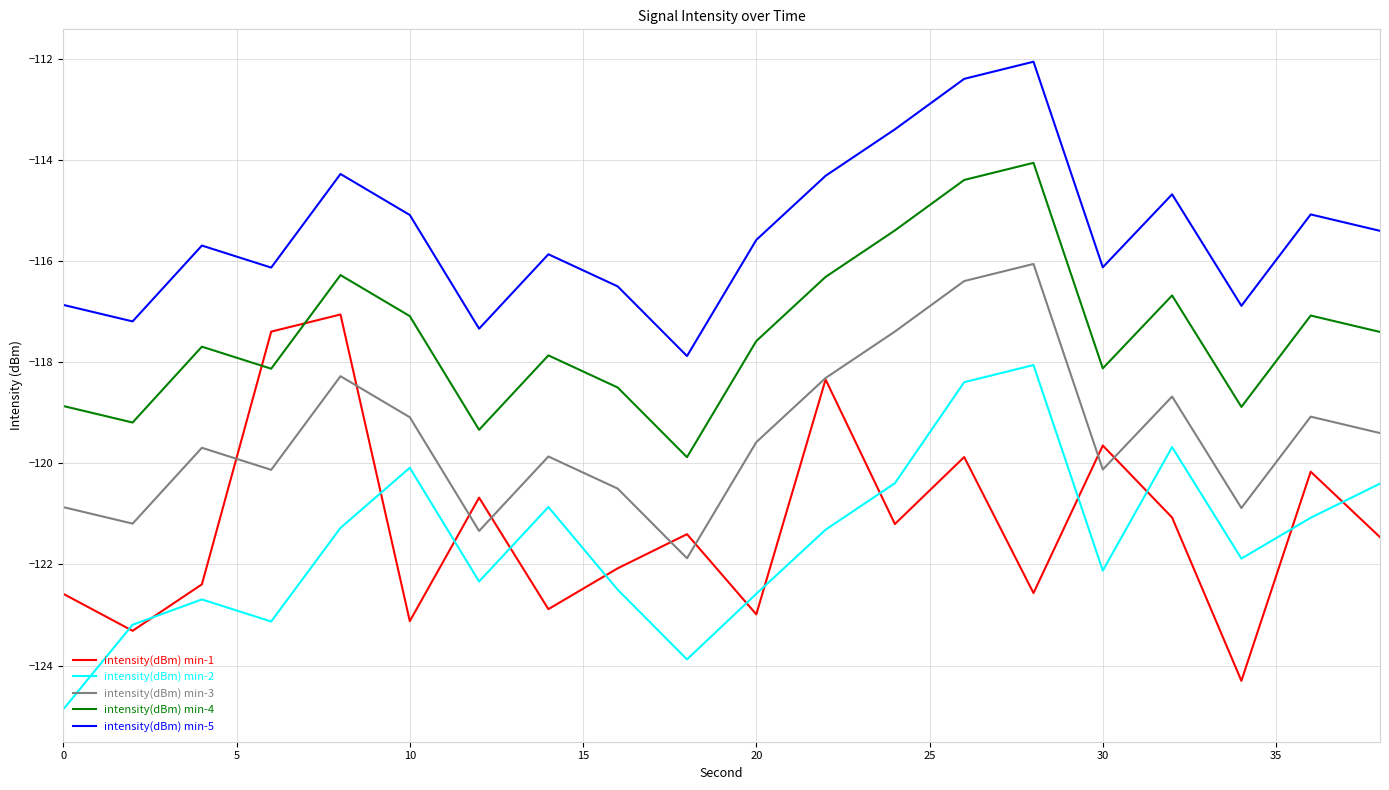

Which series has the largest total across all categories?

intensity(dBm) min-5